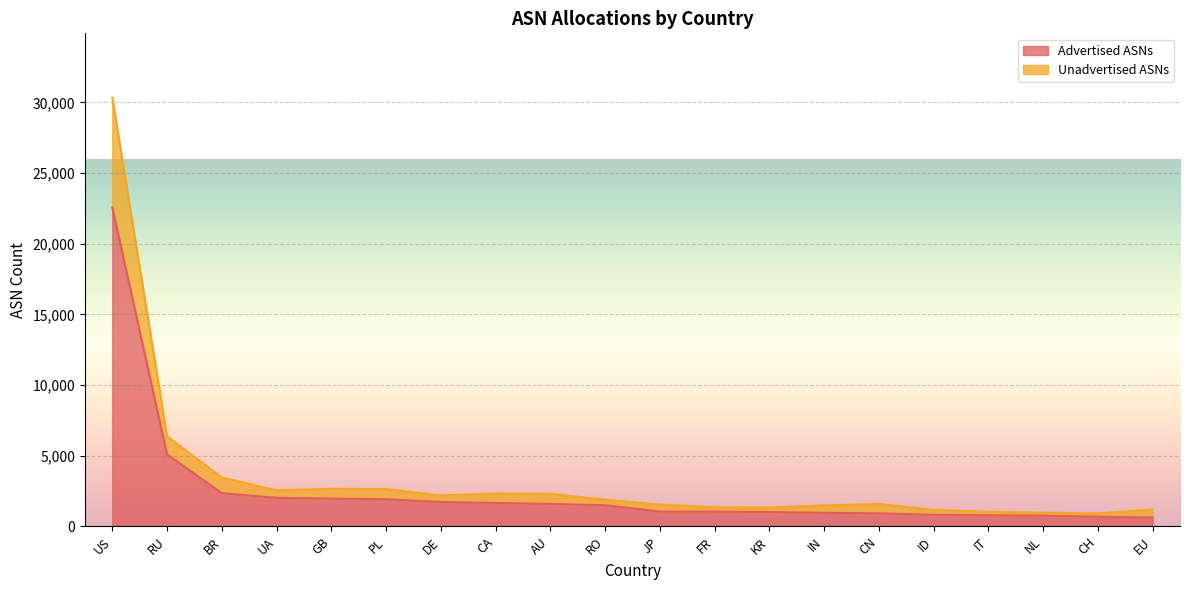

At which category is the sum across all series the highest?

US